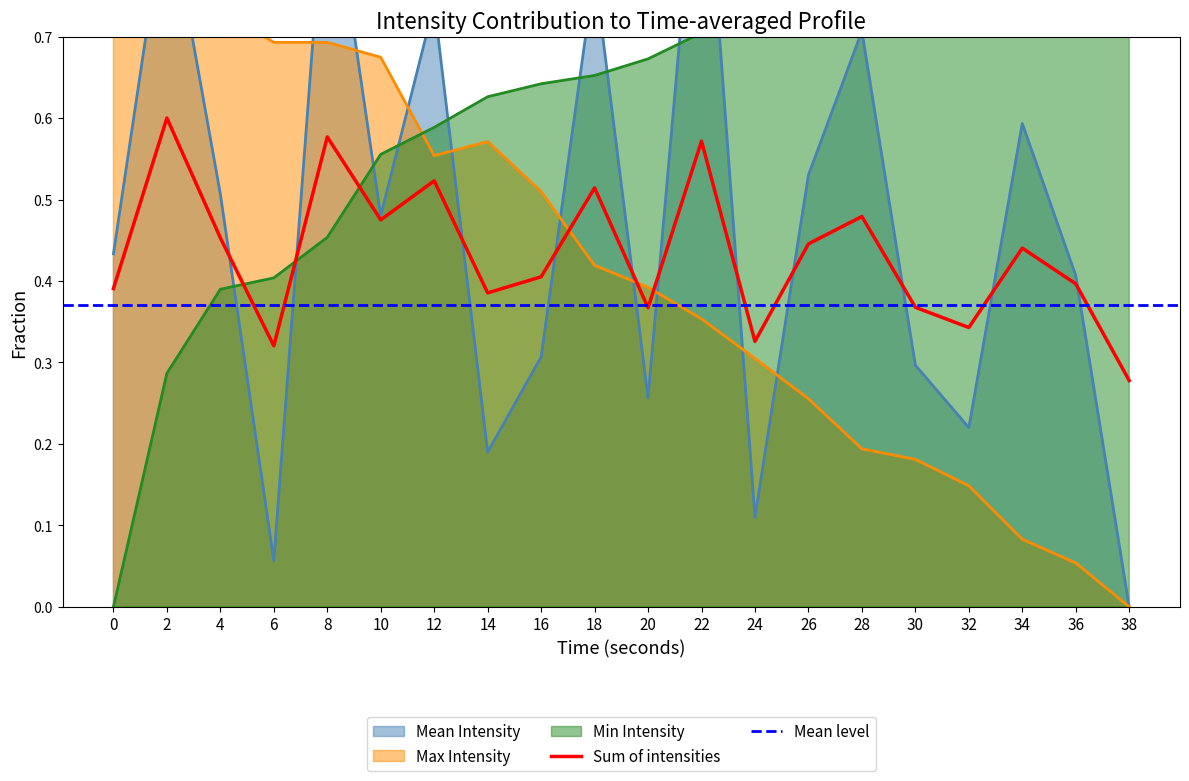

What is the total value across all series at 2?

2.2